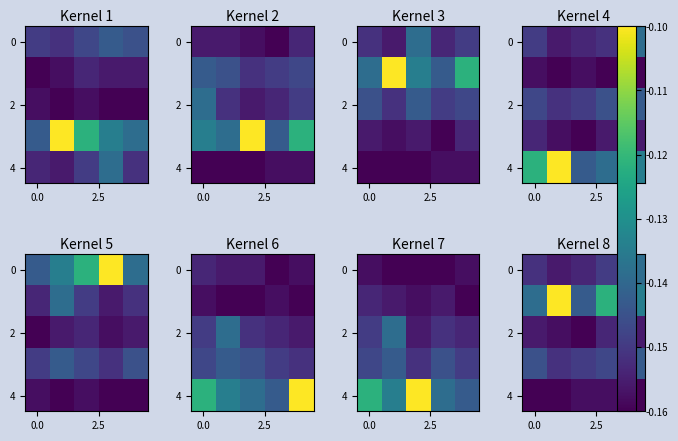

What is the maximum value shown in the chart?

-0.1